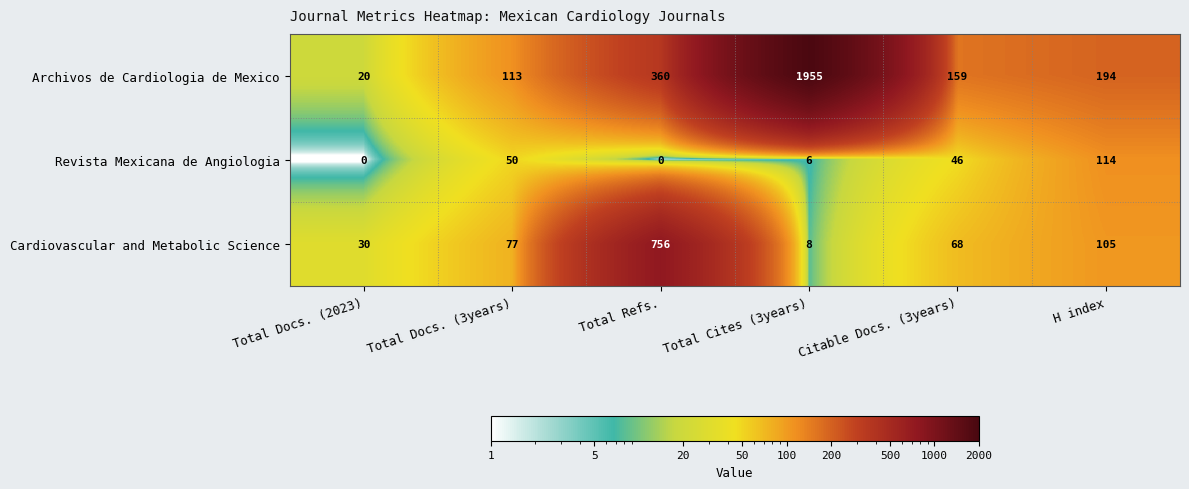

At which label does Revista Mexicana de Angiologia first exceed 46?

Total Docs. (3years)